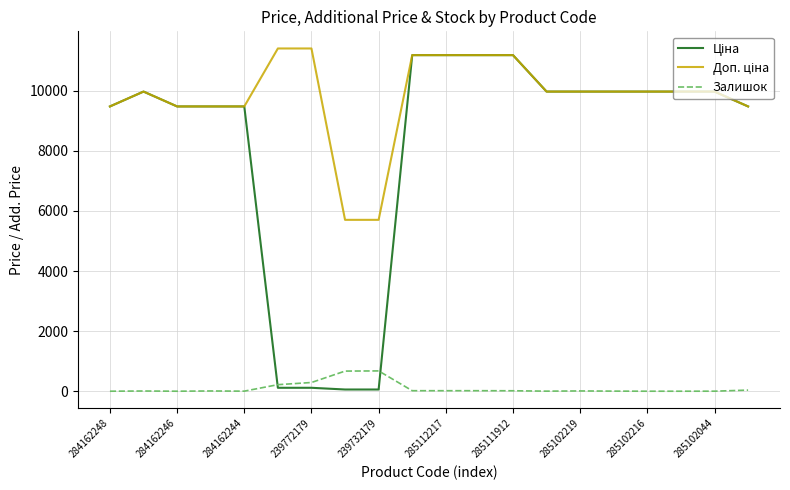

What is the greatest value displayed?

11410.0